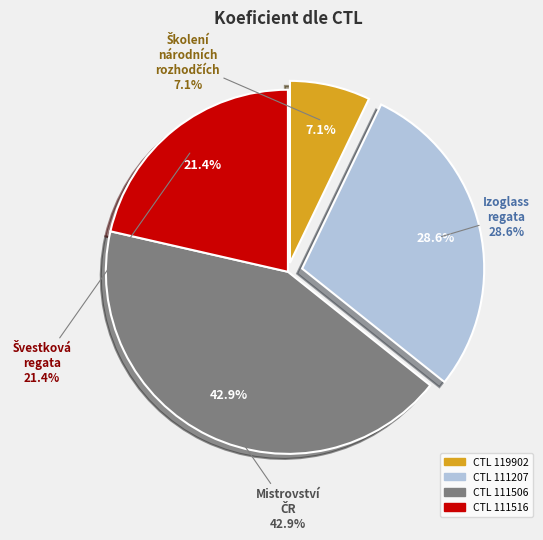

Which slice is the largest?

111506